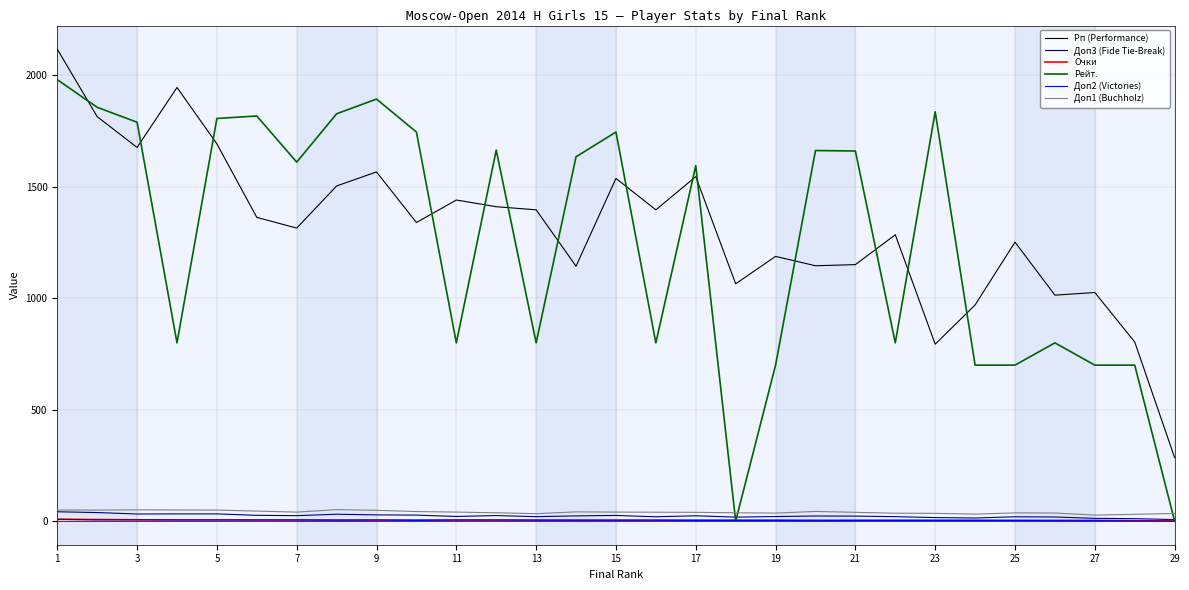

True or false: Доп1 (Buchholz) and Очки cross at least once.

False